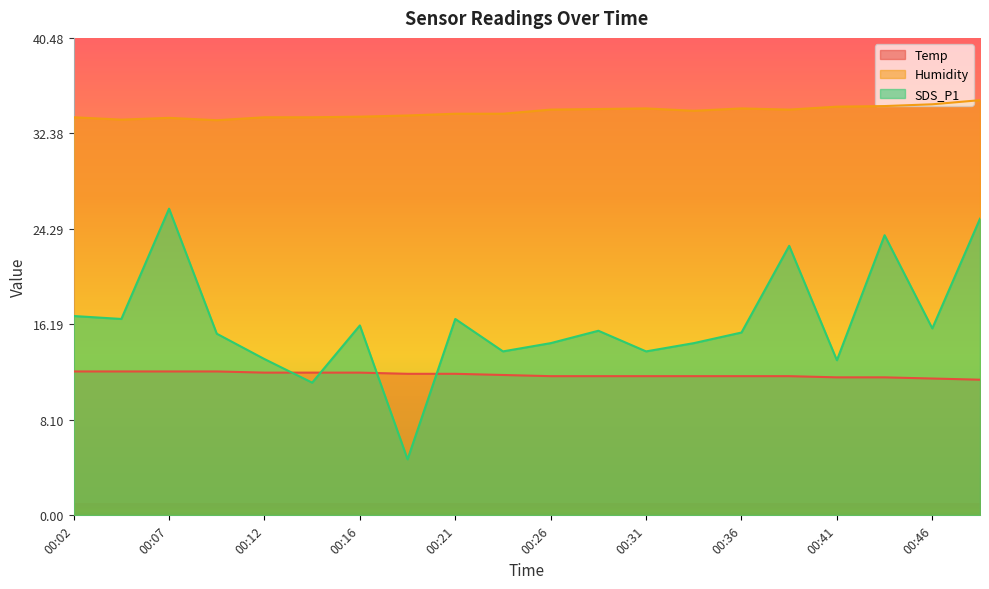

What is the value of the Temp point at the 17th from the left?

11.7